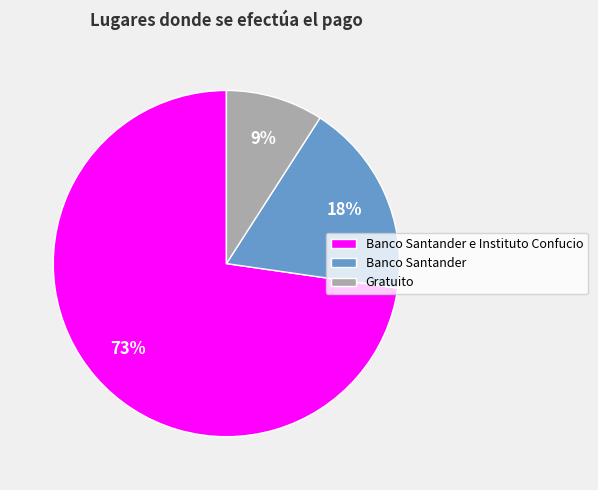

Rank the categories by value from highest to lowest.

Banco Santander e Instituto Confucio, Banco Santander, Gratuito